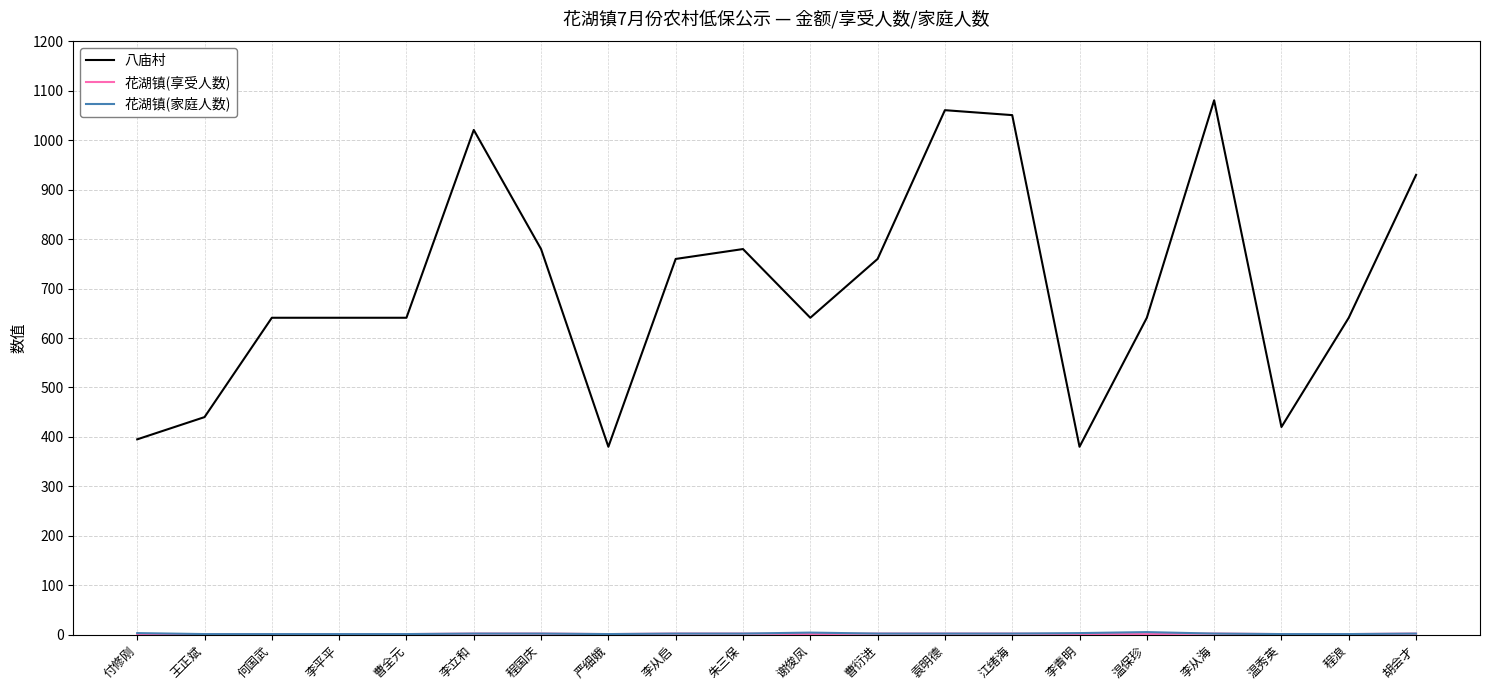

Which series has the largest total across all categories?

八庙村